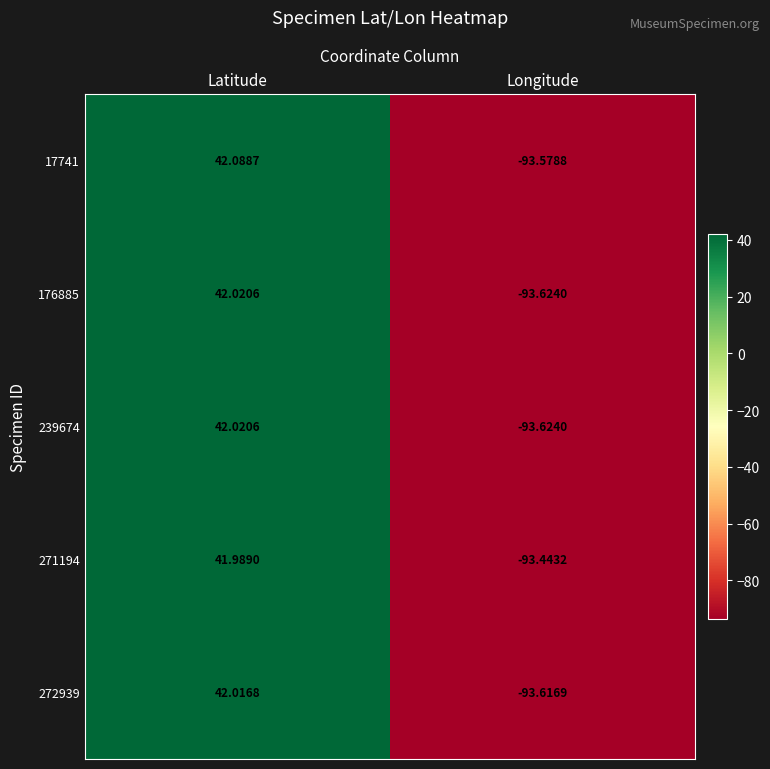

Which series has the largest range (max minus min)?

17741